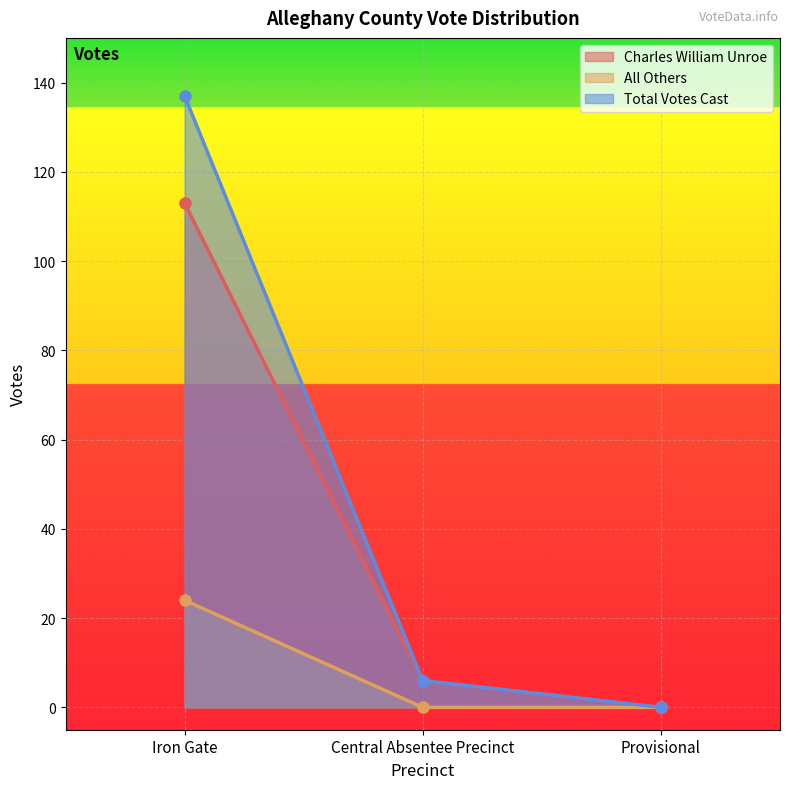

What is the total value across all series at Iron Gate?

274